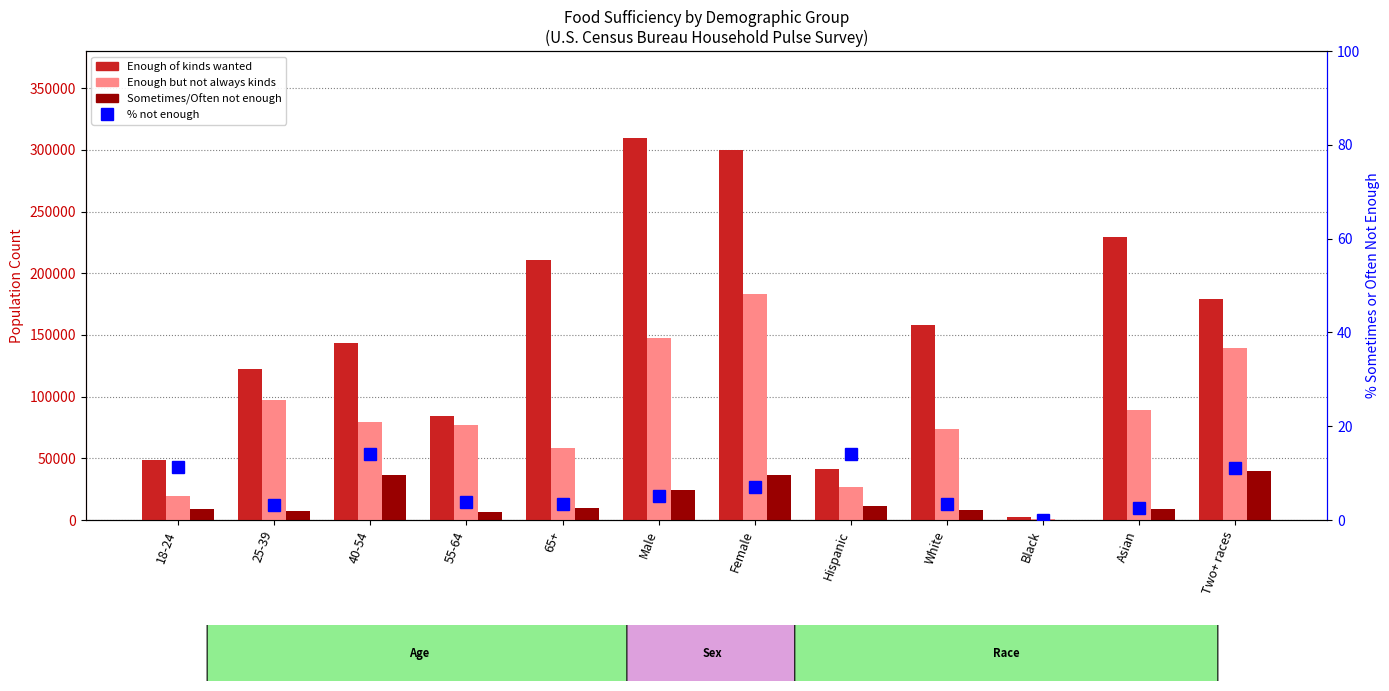

Reading left to right, extract all data points from this chart.

Enough of kinds wanted: 18-24=48298.0	25-39=122530.0	40-54=143639.0	55-64=84379.0	65+=210829.0	Male=309814.0	Female=299861.0	Hispanic=41243.0	White=157866.0	Black=2182.0	Asian=229440.0	Two+ races=178945.0
Enough but not always kinds: 18-24=19647.0	25-39=96891.0	40-54=79172.0	55-64=76818.0	65+=58202.0	Male=147894.0	Female=182836.0	Hispanic=27105.0	White=73873.0	Black=1027.0	Asian=89310.0	Two+ races=139415.0
Sometimes/Often not enough: 18-24=8575.0	25-39=7175.0	40-54=36332.0	55-64=6533.0	65+=9517.0	Male=24190.0	Female=36416.0	Hispanic=11161.0	White=8370.0	Black=0.0	Asian=8713.0	Two+ races=39887.0
% not enough: 18-24=11.2	25-39=3.2	40-54=14.0	55-64=3.9	65+=3.4	Male=5.0	Female=7.0	Hispanic=14.0	White=3.5	Black=0.0	Asian=2.7	Two+ races=11.1